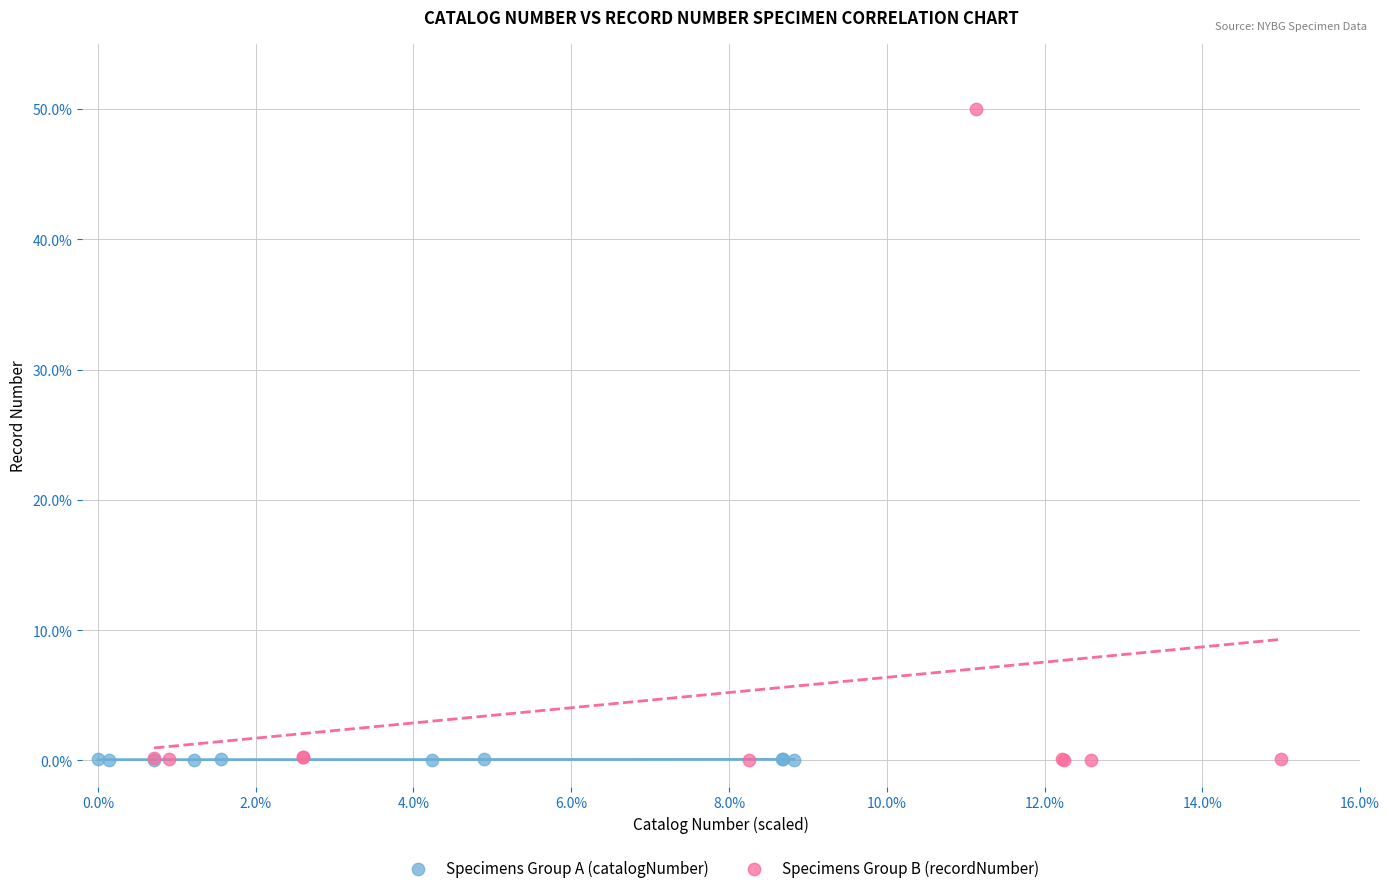

Which series has the largest Y range (max minus min)?

Specimens Group B (recordNumber)